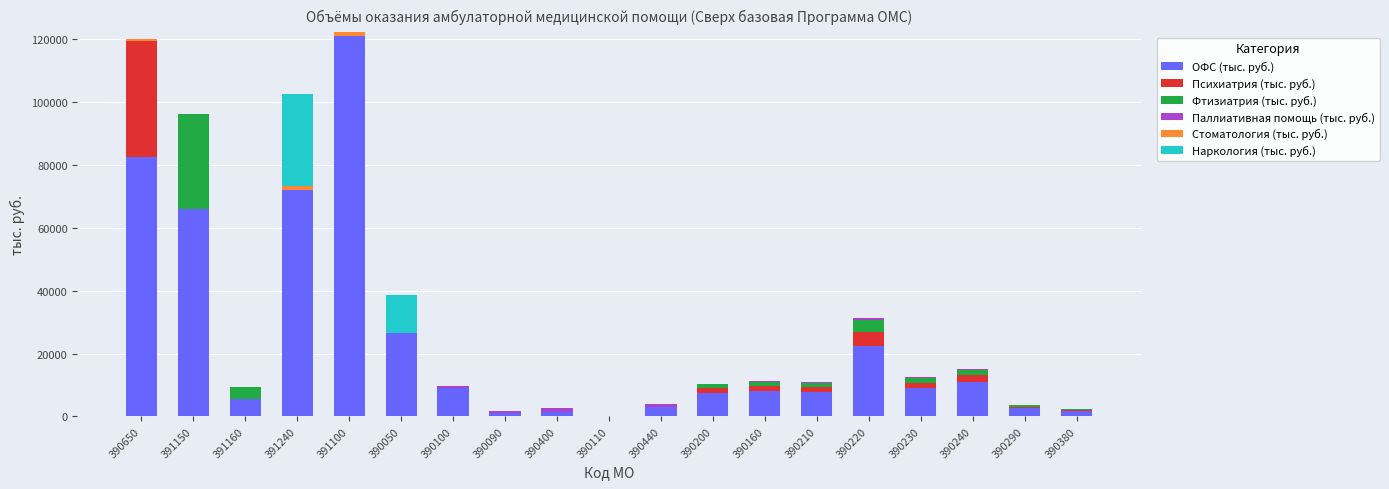

What is the highest value of the ОФС (тыс. руб.) series?

120888.4